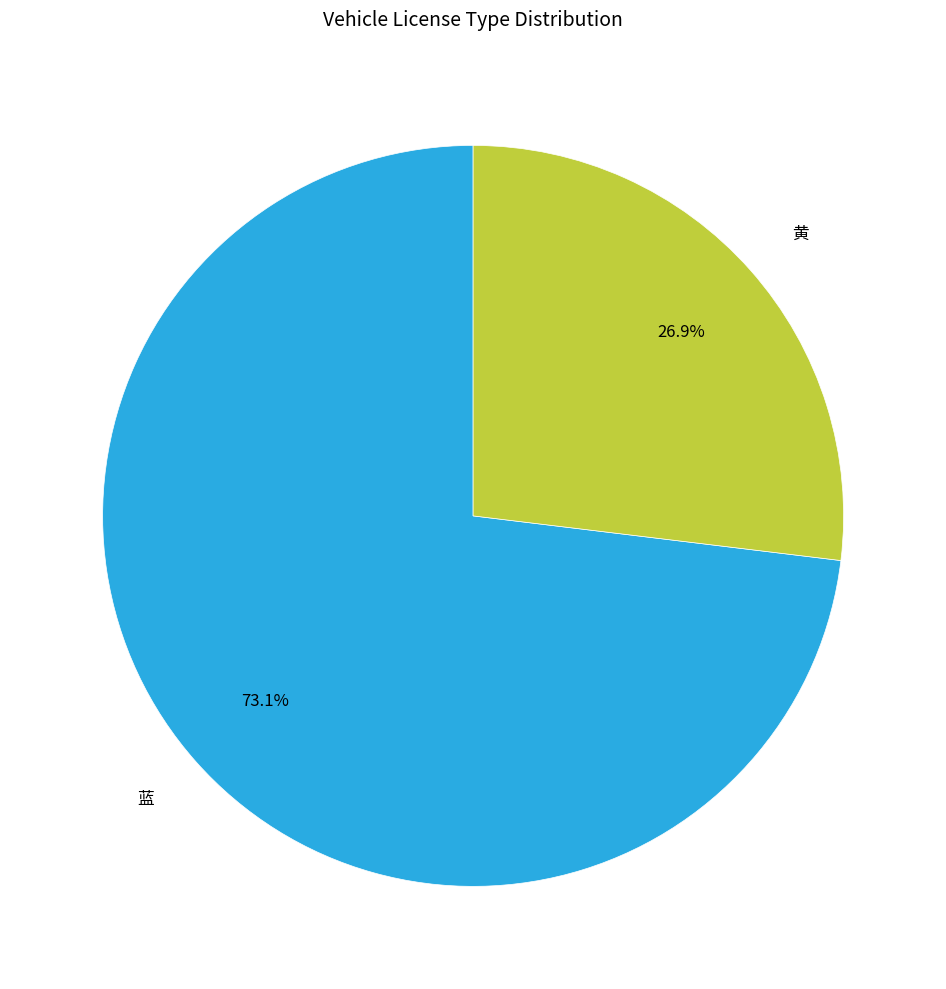

What is the ratio of the value at 蓝 to the value at 黄?

2.7